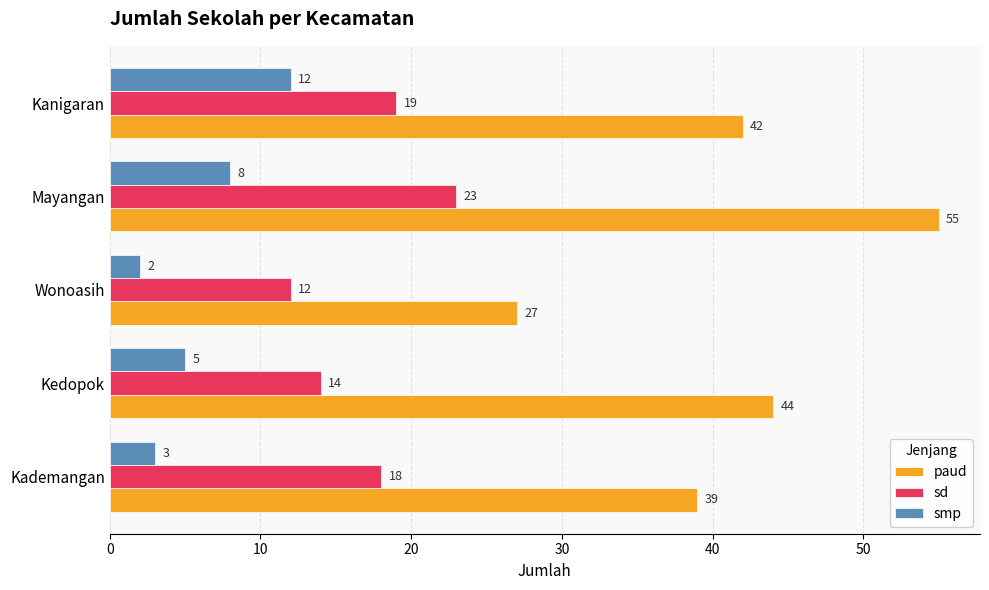

Read the paud value at Mayangan, to the nearest 5.

55